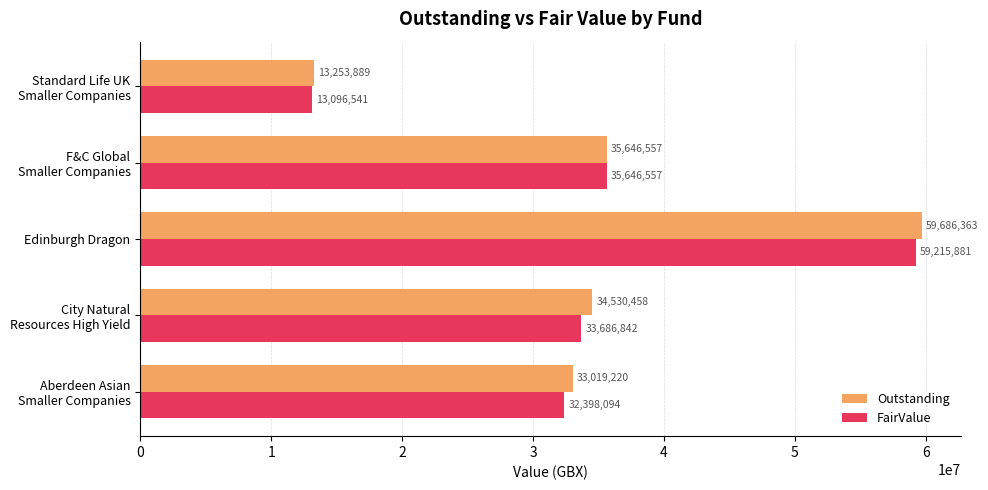

List the series in order of their overall mean, highest first.

Outstanding, FairValue